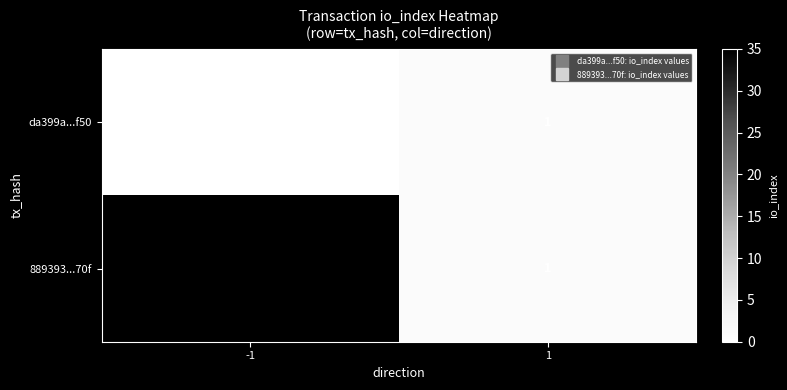

List the series in order of their overall mean, lowest first.

da399a...f50, 889393...70f